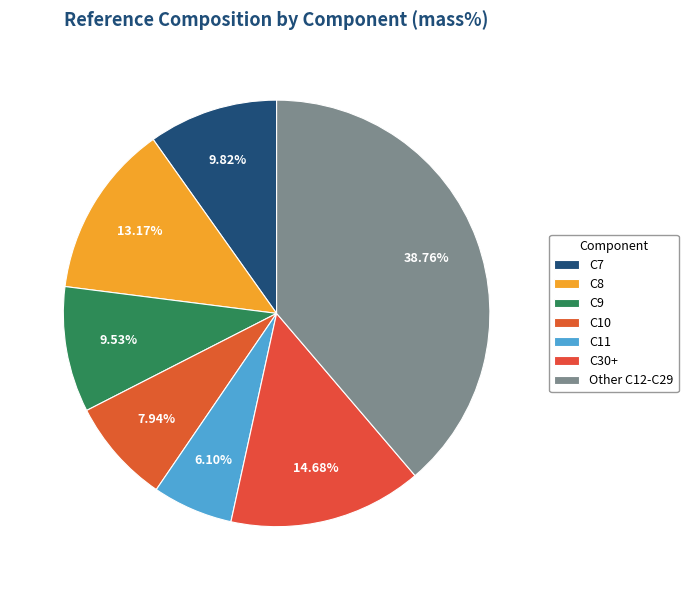

How many segments does this pie chart have?

7